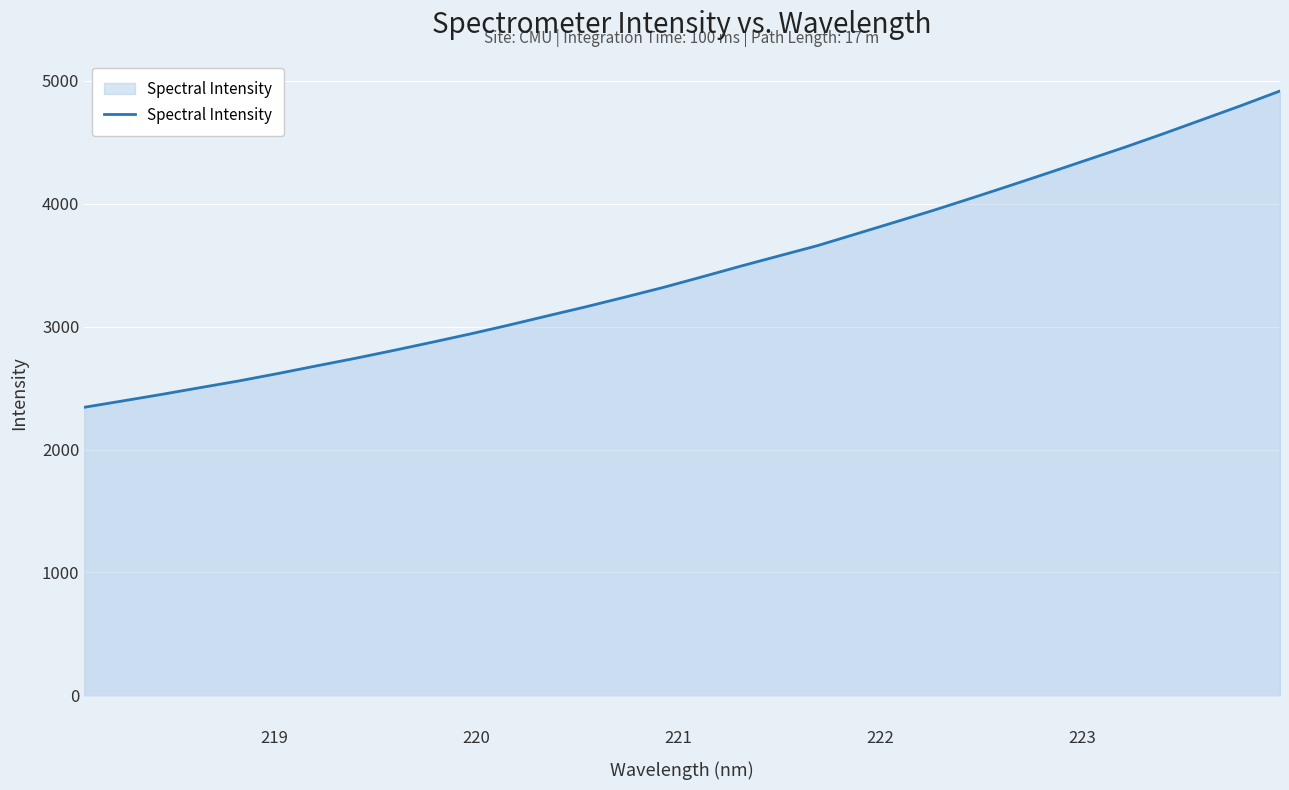

What is the minimum value shown in the chart?

2344.1